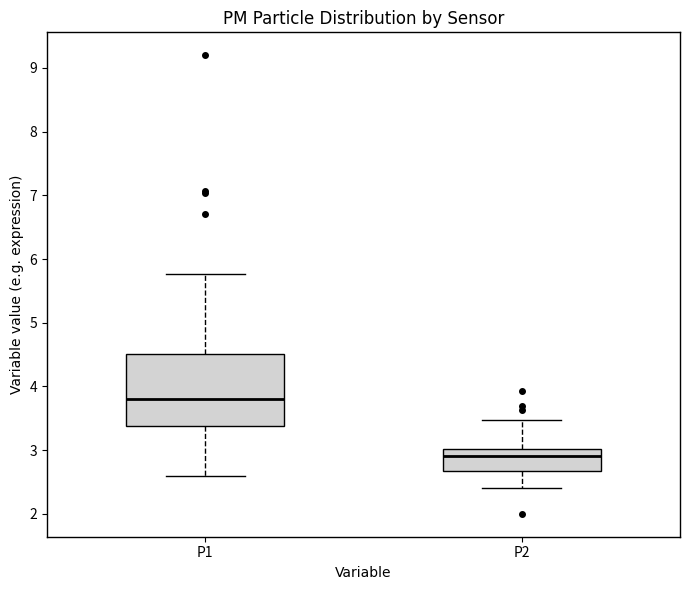

Reading left to right, transcribe this box plot: for each box, give where its median line is, the range the box spans, and where its two whiskers end, as read against the y-axis. The values are not printed on the chart, so give them approximately, as read against the axis.

P1: median 3.8, box 3.4 to 4.5, whiskers 2.6 to 5.8
P2: median 2.9, box 2.7 to 3.0, whiskers 2.4 to 3.5